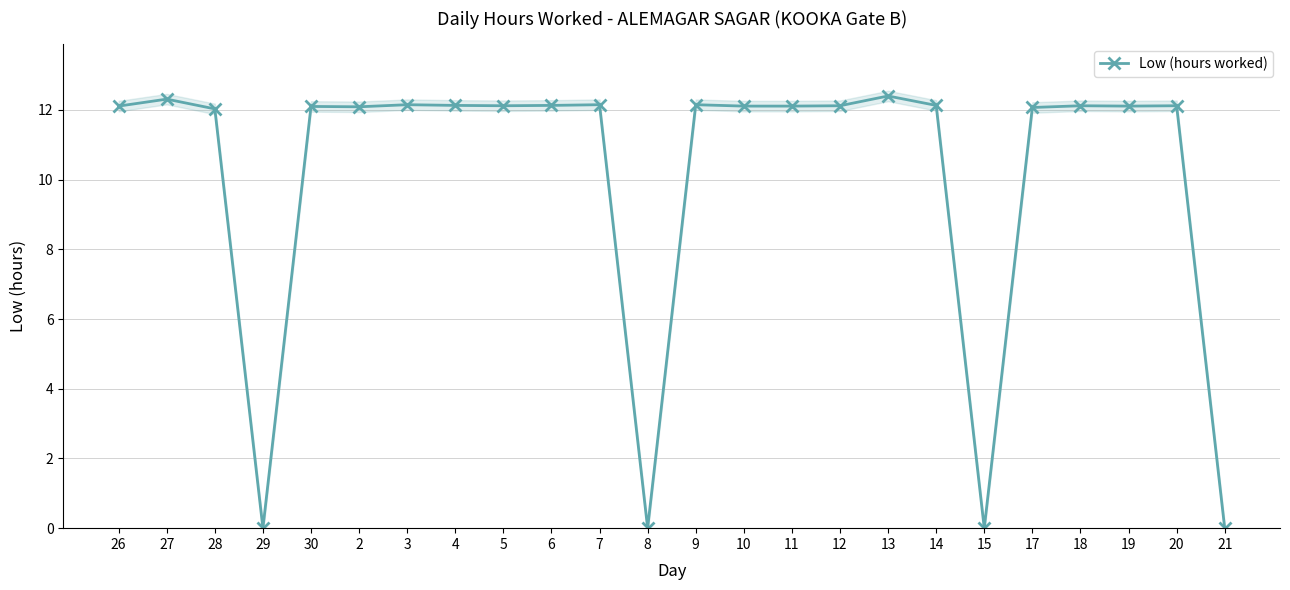

List the labels in order of value, smallest first.

29, 8, 15, 21, 28, 17, 2, 30, 26, 10, 11, 19, 5, 12, 18, 20, 4, 6, 14, 3, 7, 9, 27, 13